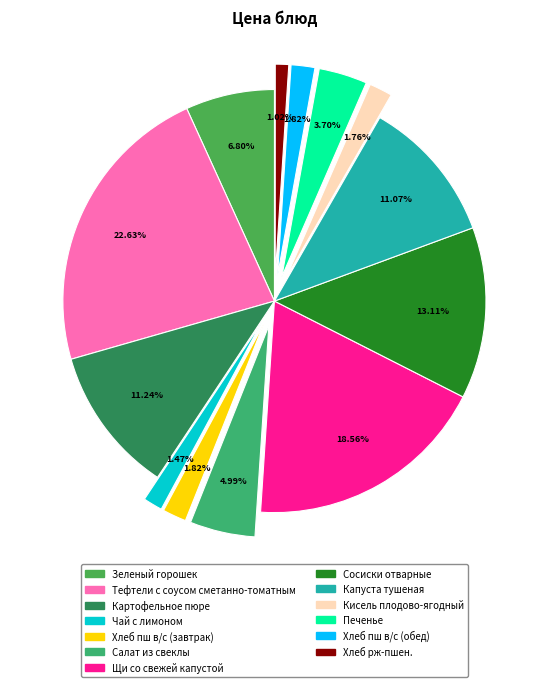

How many segments does this pie chart have?

13